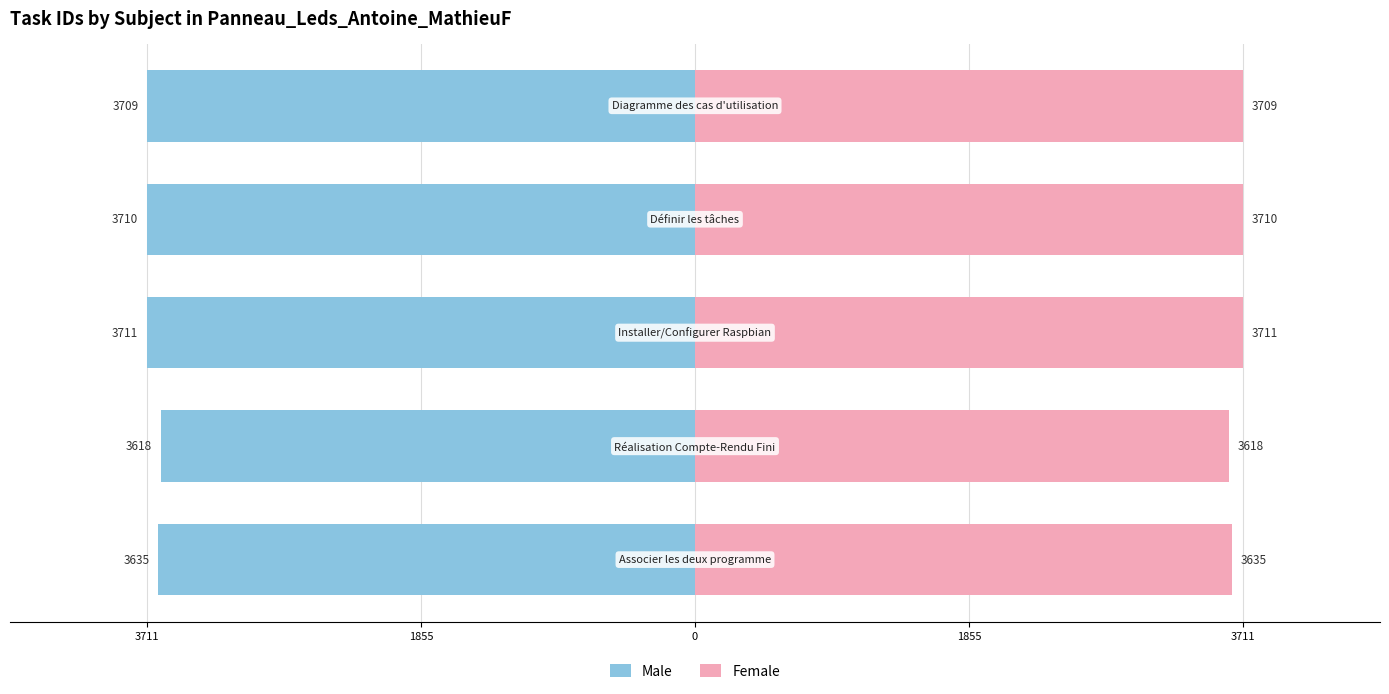

The value of Male at 0 is -2453. True or false?

False